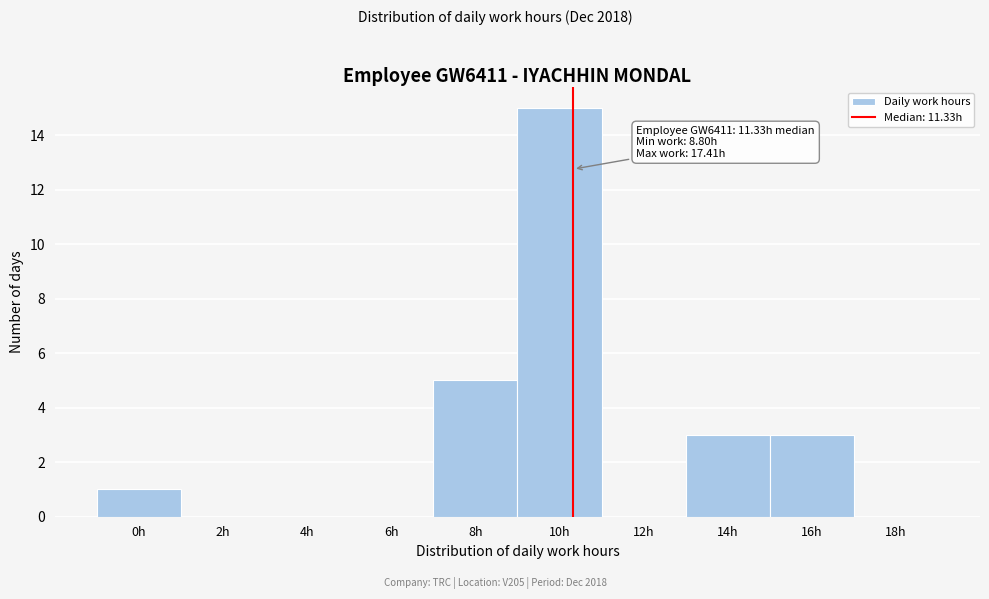

Reading left to right, transcribe all the data shown in this chart.

0h=1	2h=0	4h=0	6h=0	8h=5	10h=15	12h=0	14h=3	16h=3	18h=0